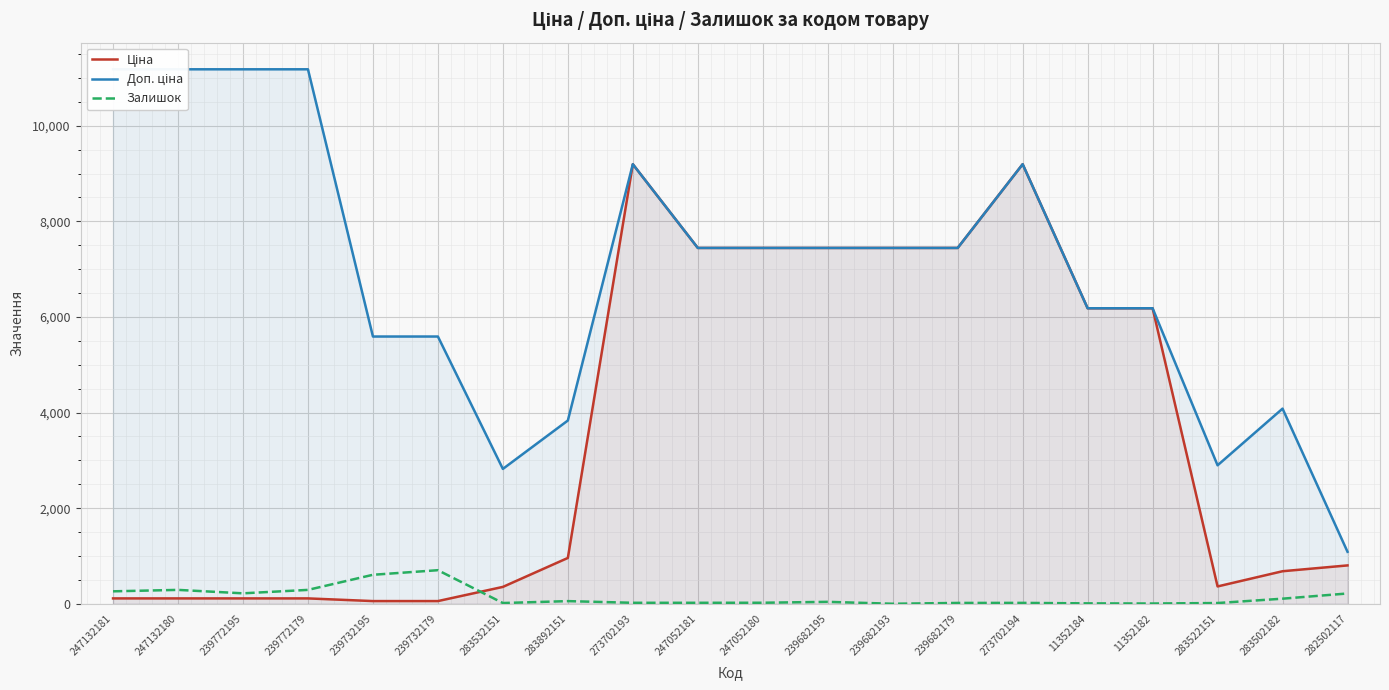

At which category is the sum across all series the highest?

273702193